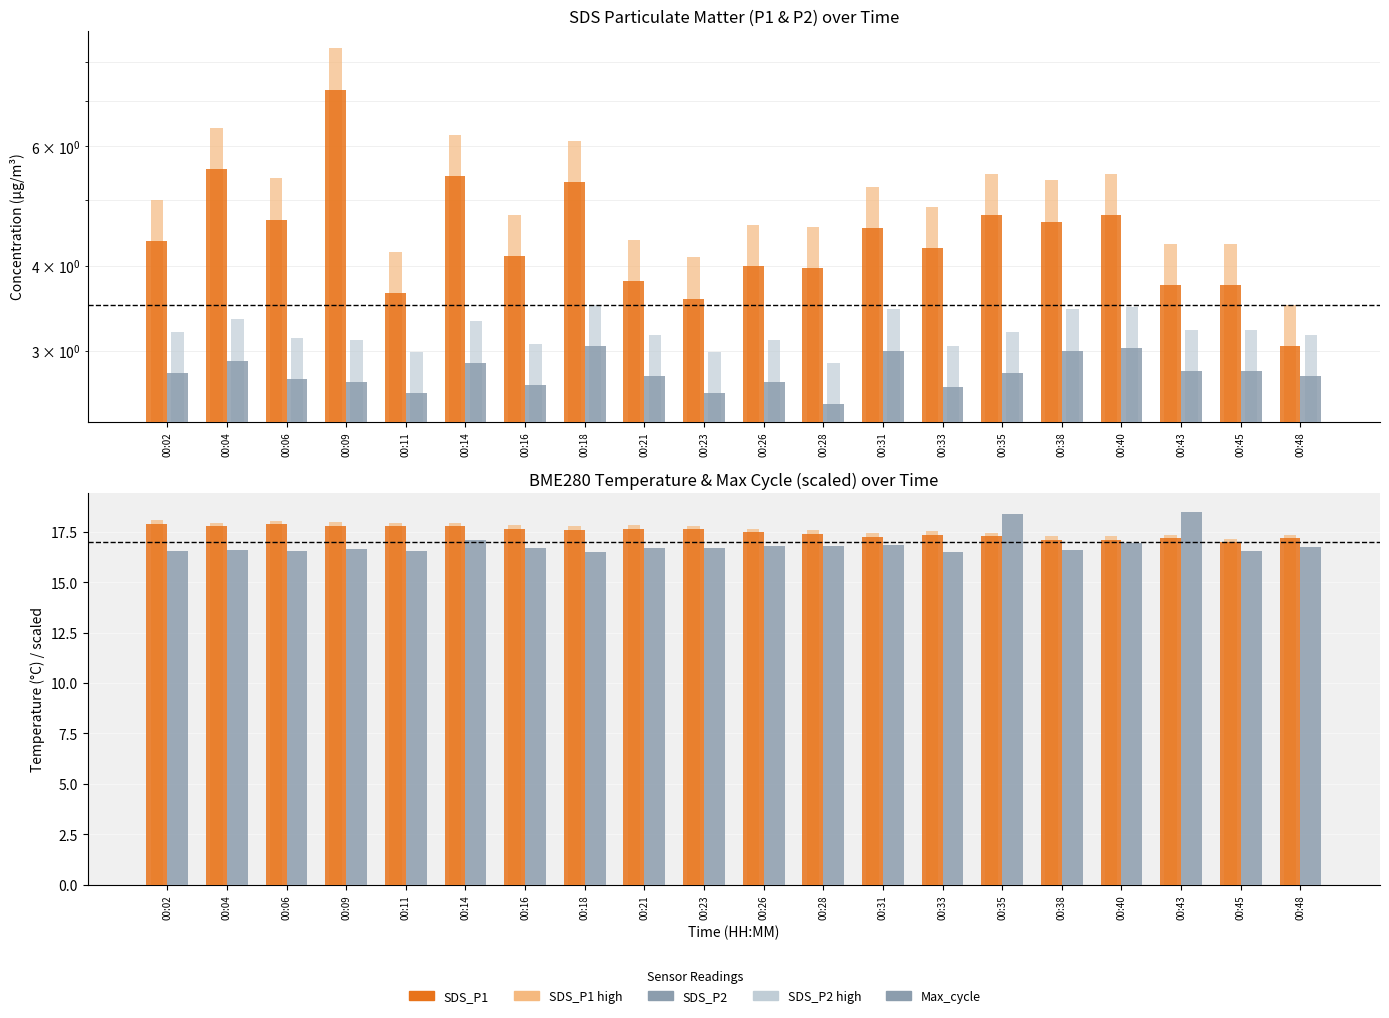

At 00:43, list the series in order from smallest to largest.

SDS_P2, SDS_P1, BME280_temperature, Max_cycle (scaled)